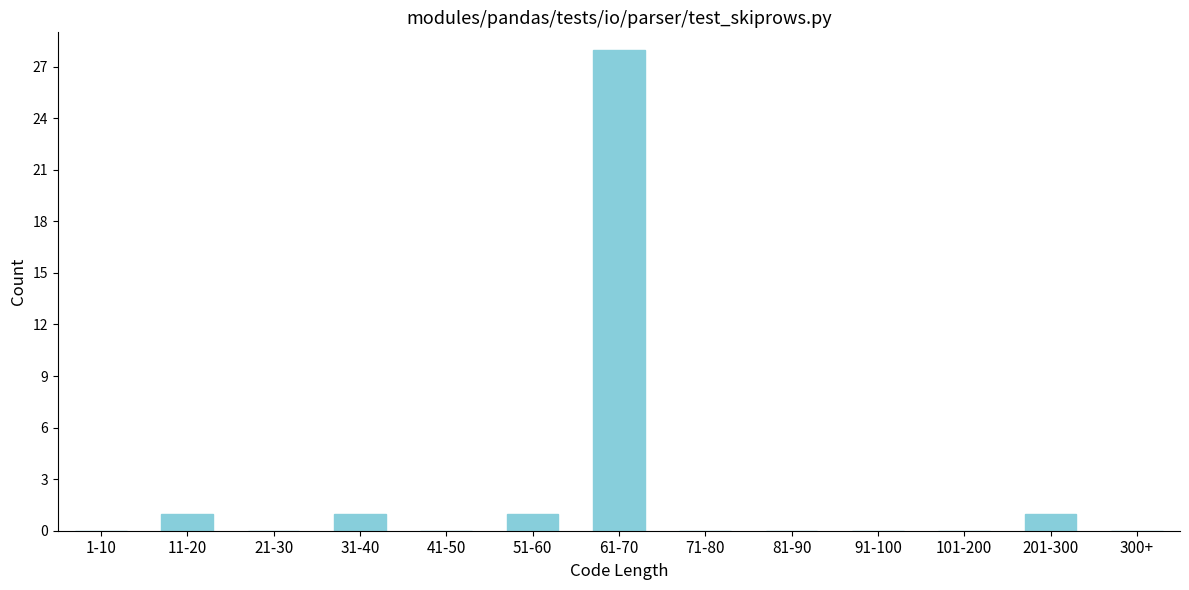

Reading left to right, list all the values displayed in this chart.

1-10=0	11-20=1	21-30=0	31-40=1	41-50=0	51-60=1	61-70=28	71-80=0	81-90=0	91-100=0	101-200=0	201-300=1	300+=0